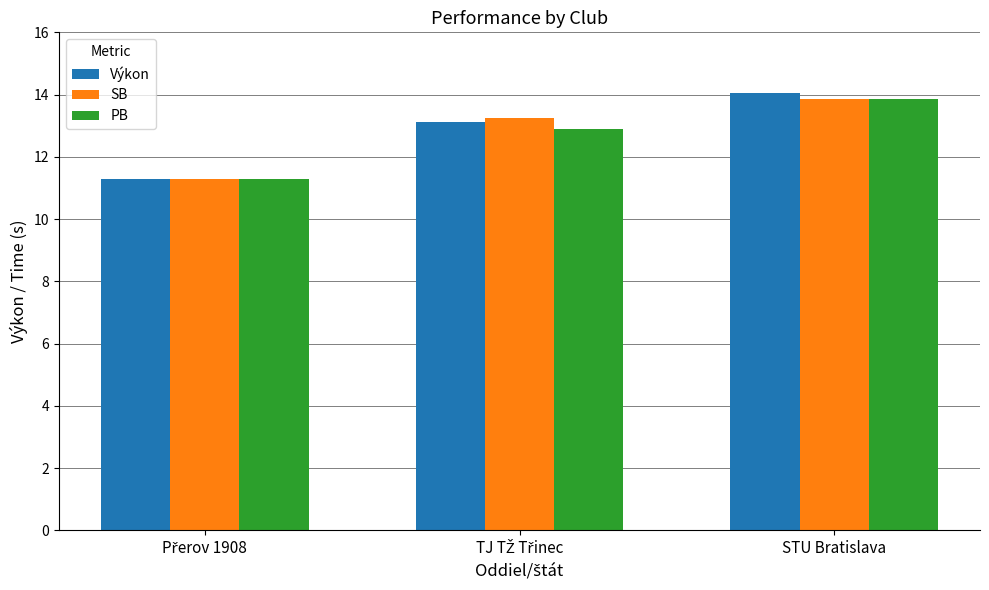

What is the minimum value for PB?

11.3